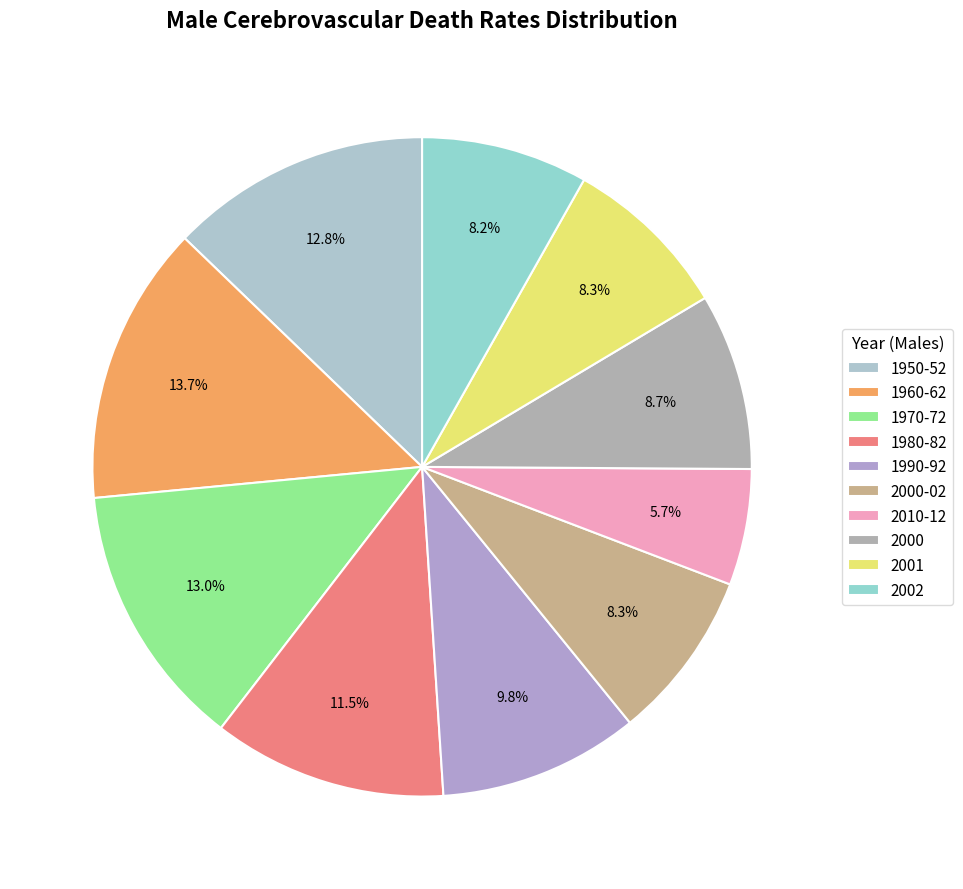

What is the change in value from 1960-62 to 1970-72?

-8